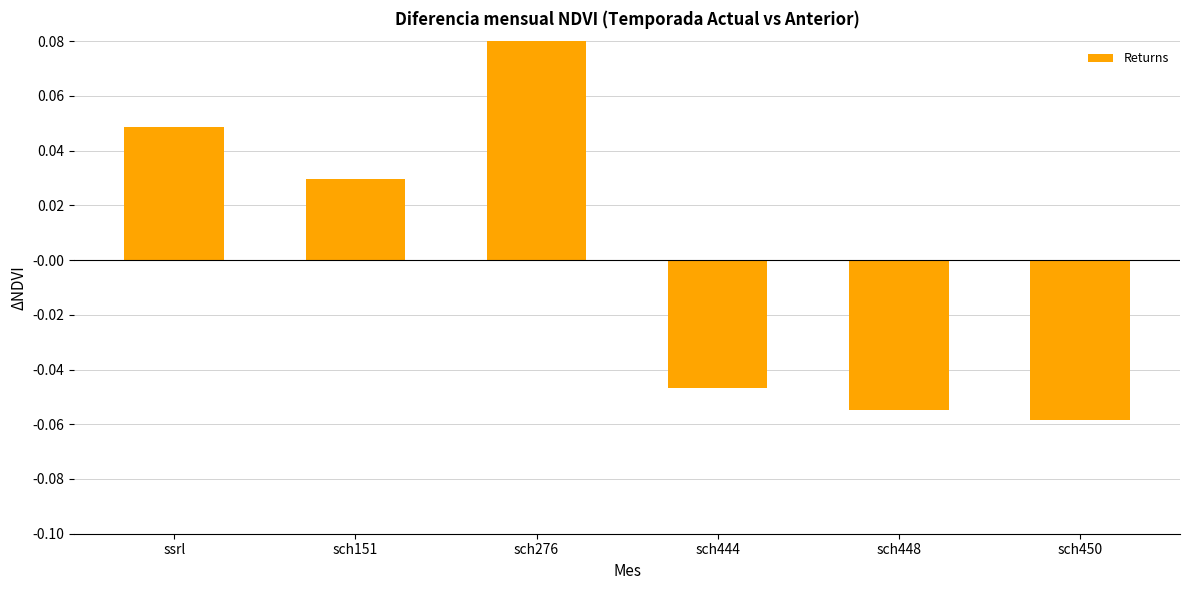

Where does the data first go above 0?

ssrl